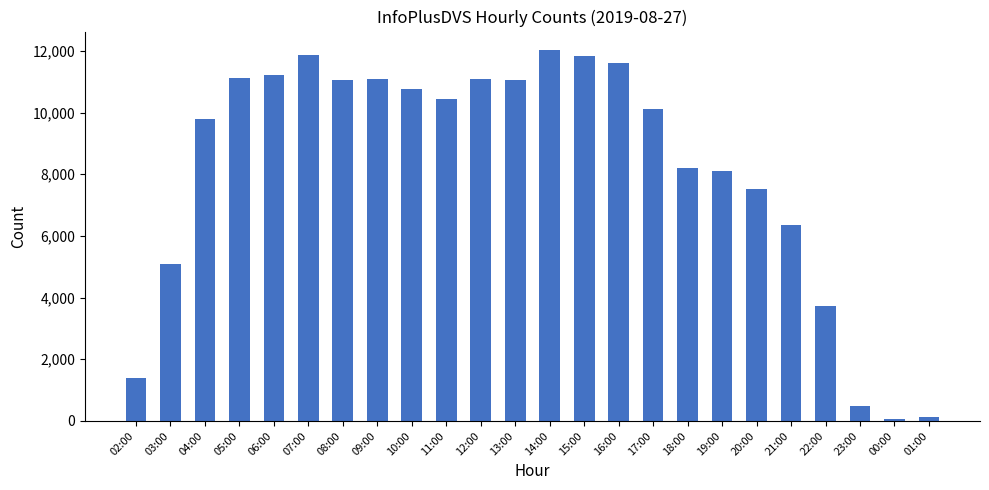

Where does the data first go above 10453?

05:00